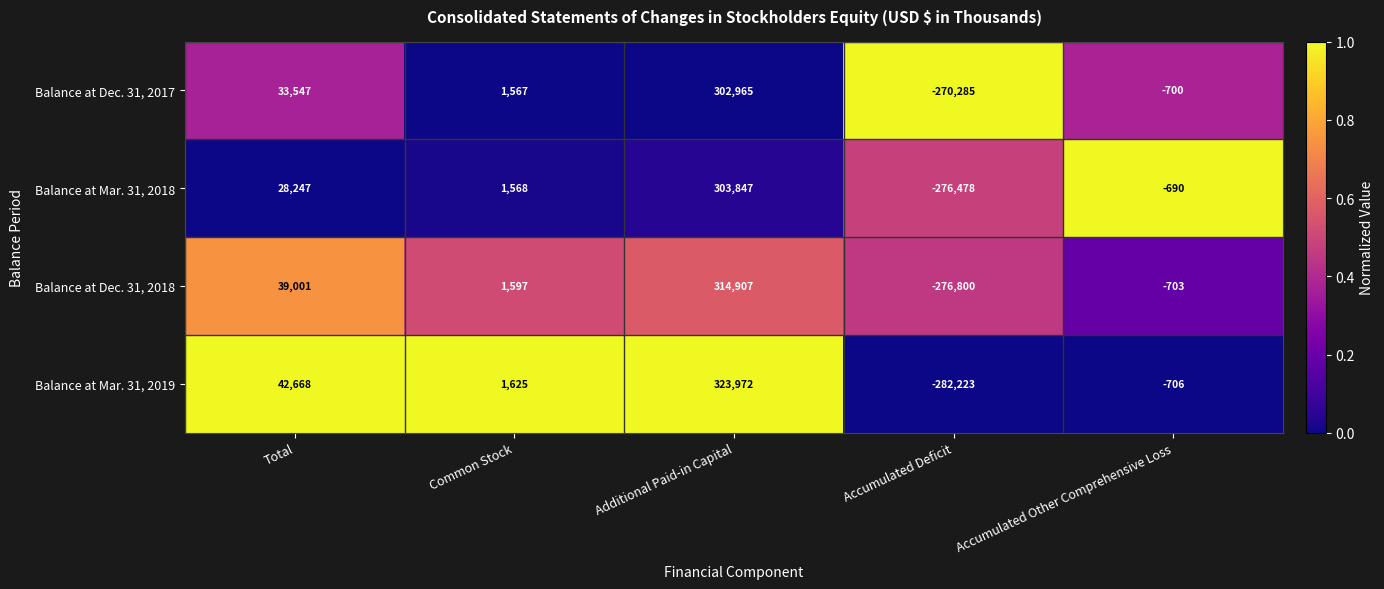

The value of Balance at Mar. 31, 2018 at Total is 28247. True or false?

True